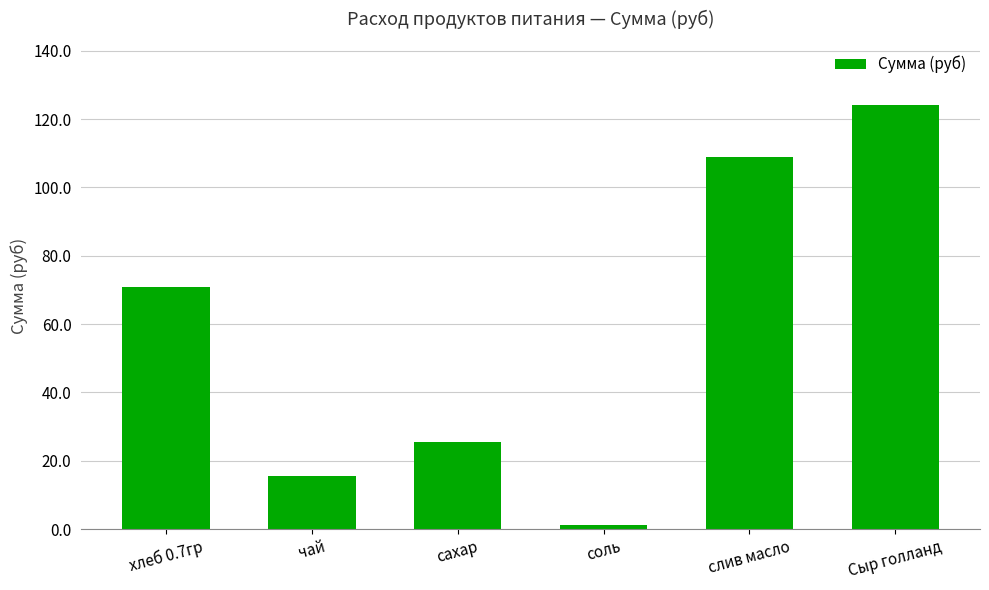

What is the maximum value shown in the chart?

124.0